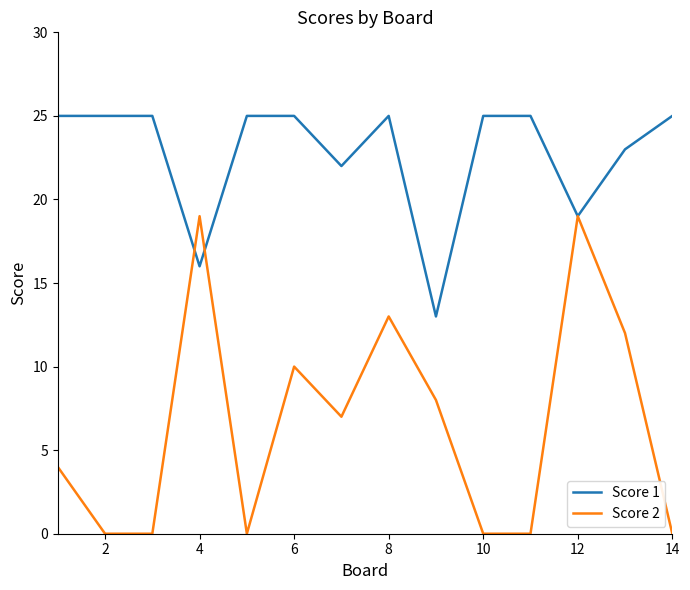

Which series has the largest total across all categories?

Score 1